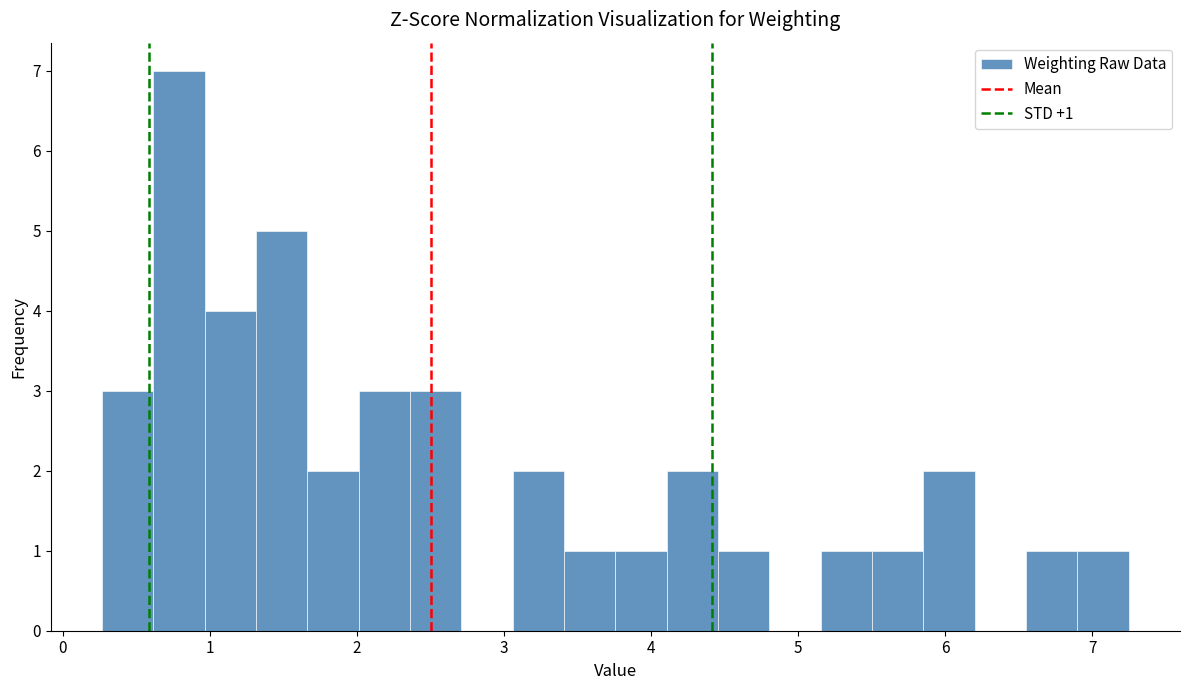

Read against the x-axis, roughly where is the centre of the tallest bar?

0.8